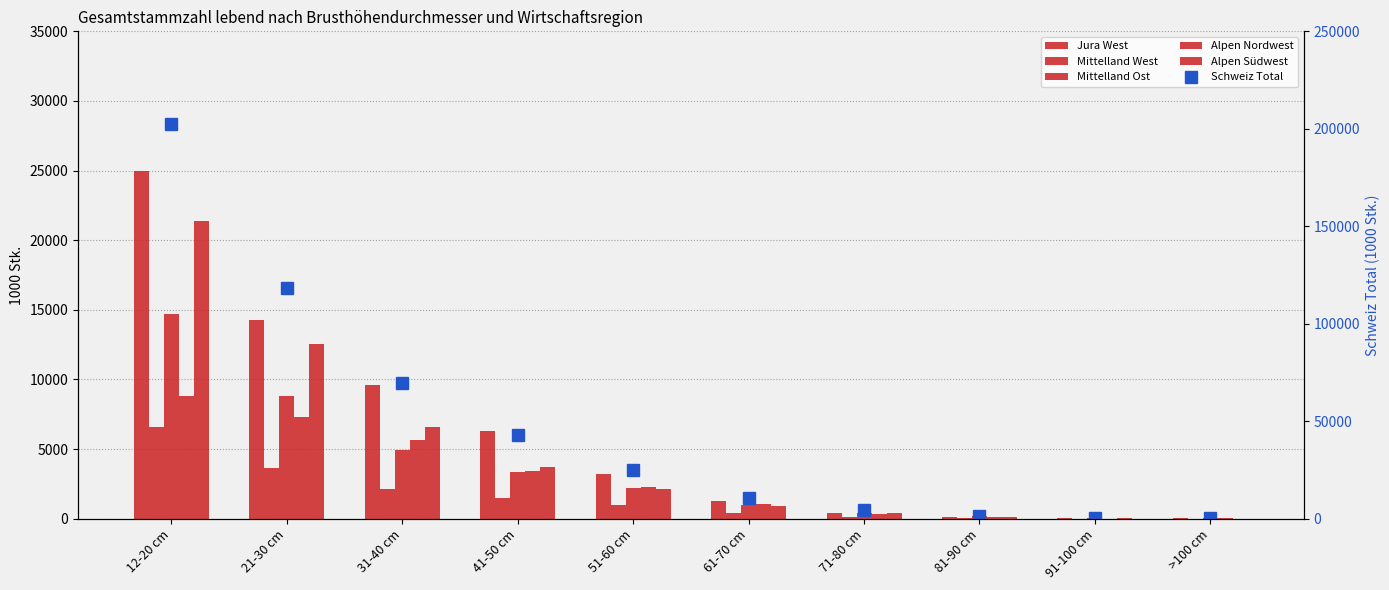

What is the sum of the Schweiz Total values at 91-100 cm and 51-60 cm?

25724